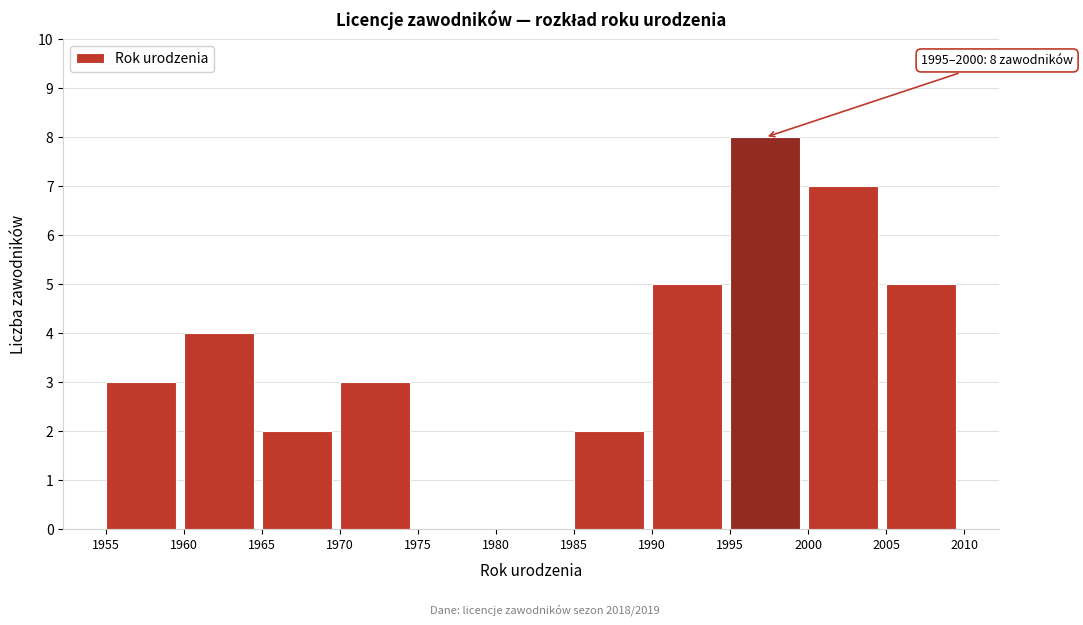

Which range on the x-axis has the tallest bar?

1995 to 2000